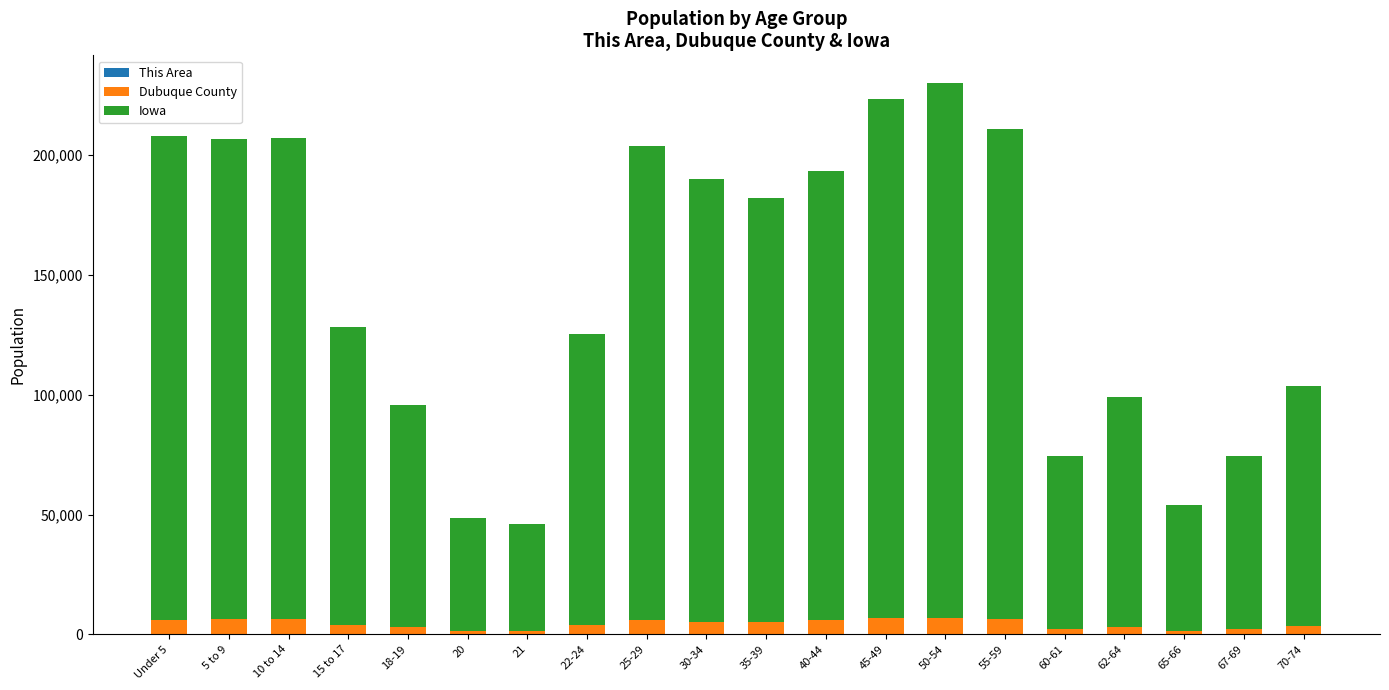

How many data points does each series have?

20